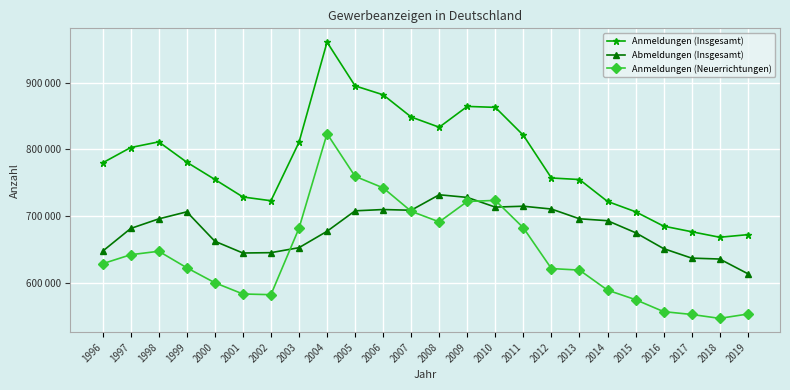

Which series has the largest total across all categories?

Anmeldungen (Insgesamt)